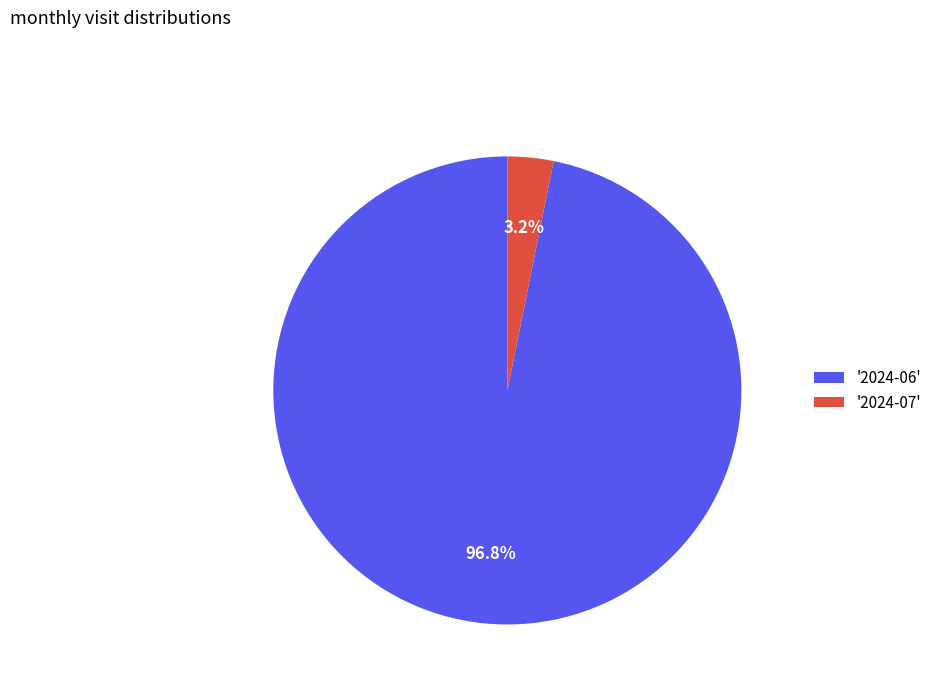

What is the smallest slice in the pie chart?

'2024-07'